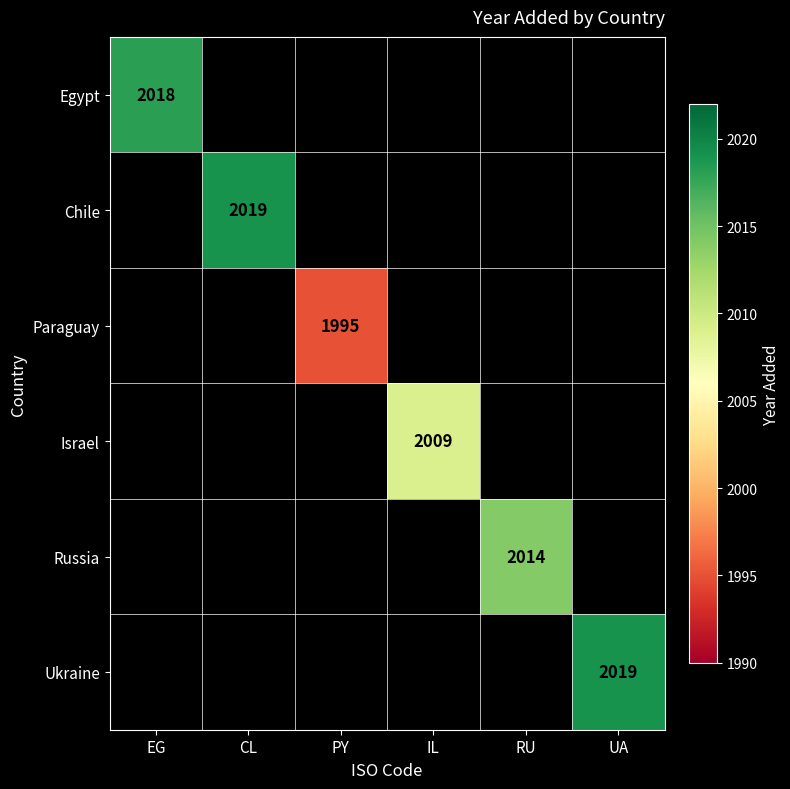

The value of Russia at RU is 2014. True or false?

True